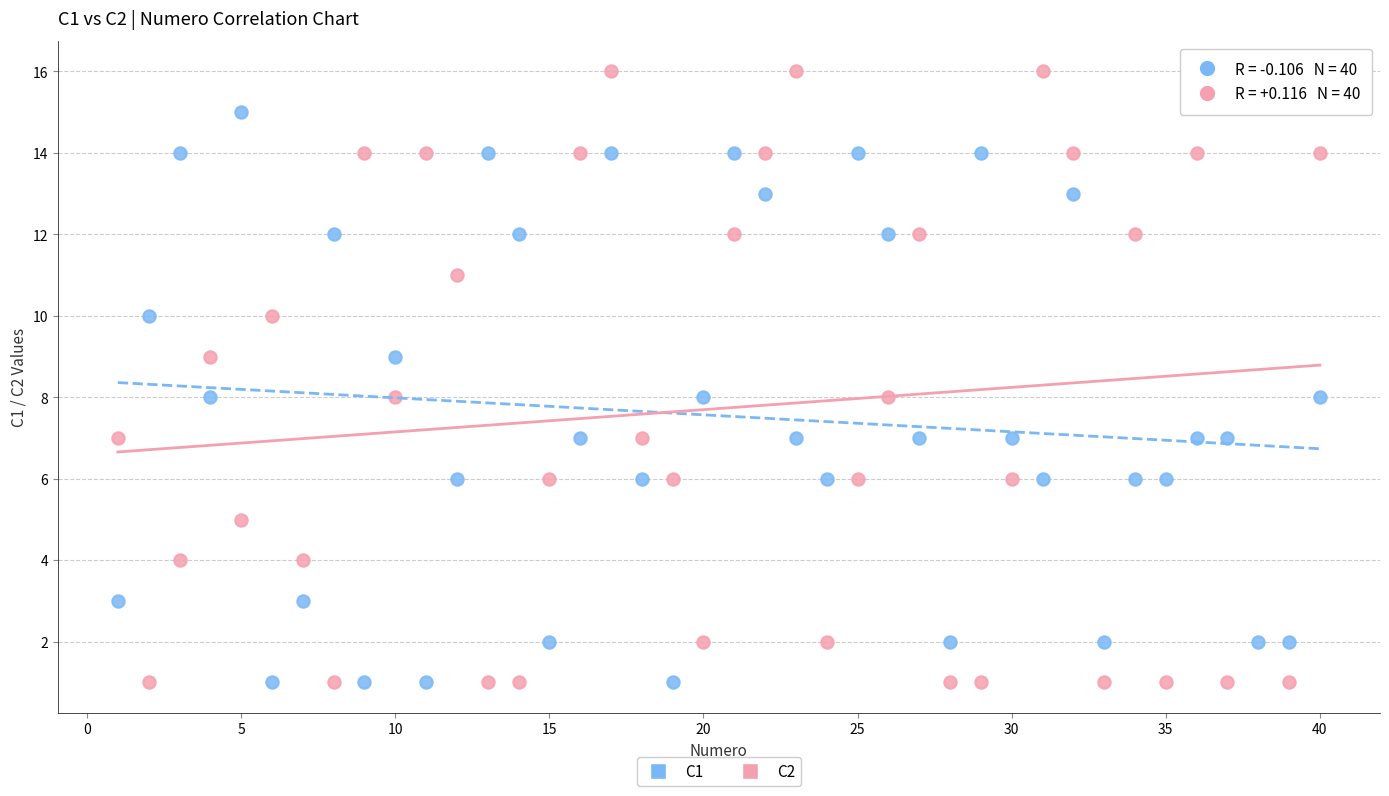

Which series contains the highest Y value?

C2